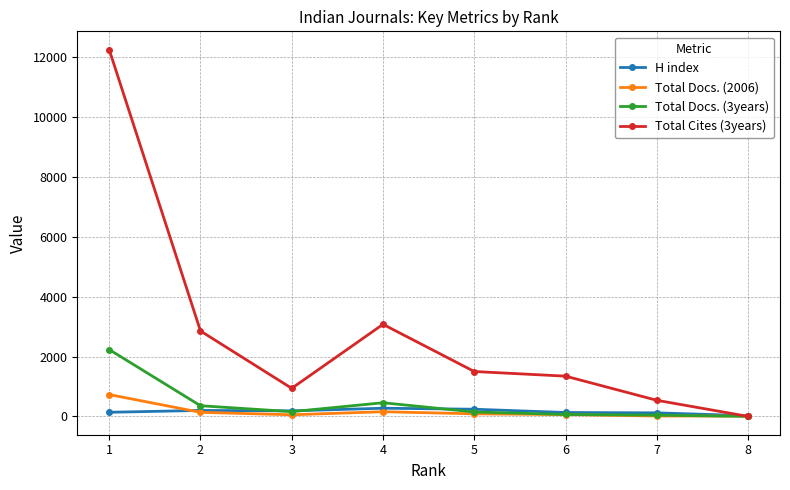

True or false: Total Docs. (2006) has a value of 86 at 5.

True